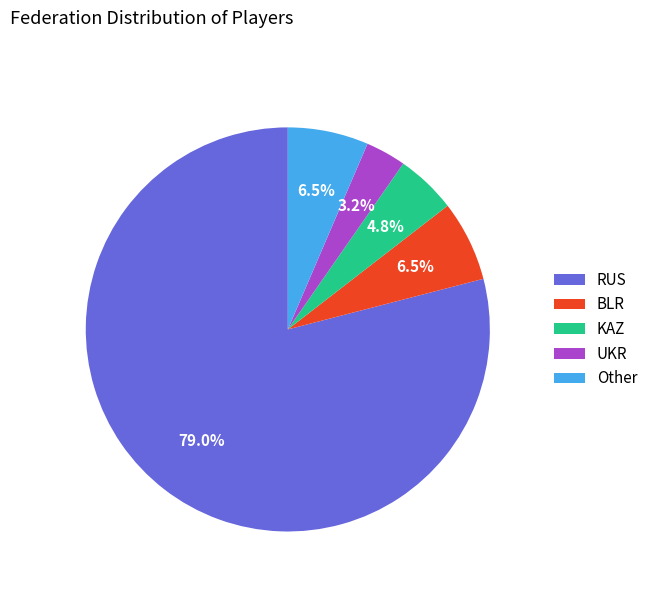

Is the sum of KAZ and RUS greater than half?

Yes